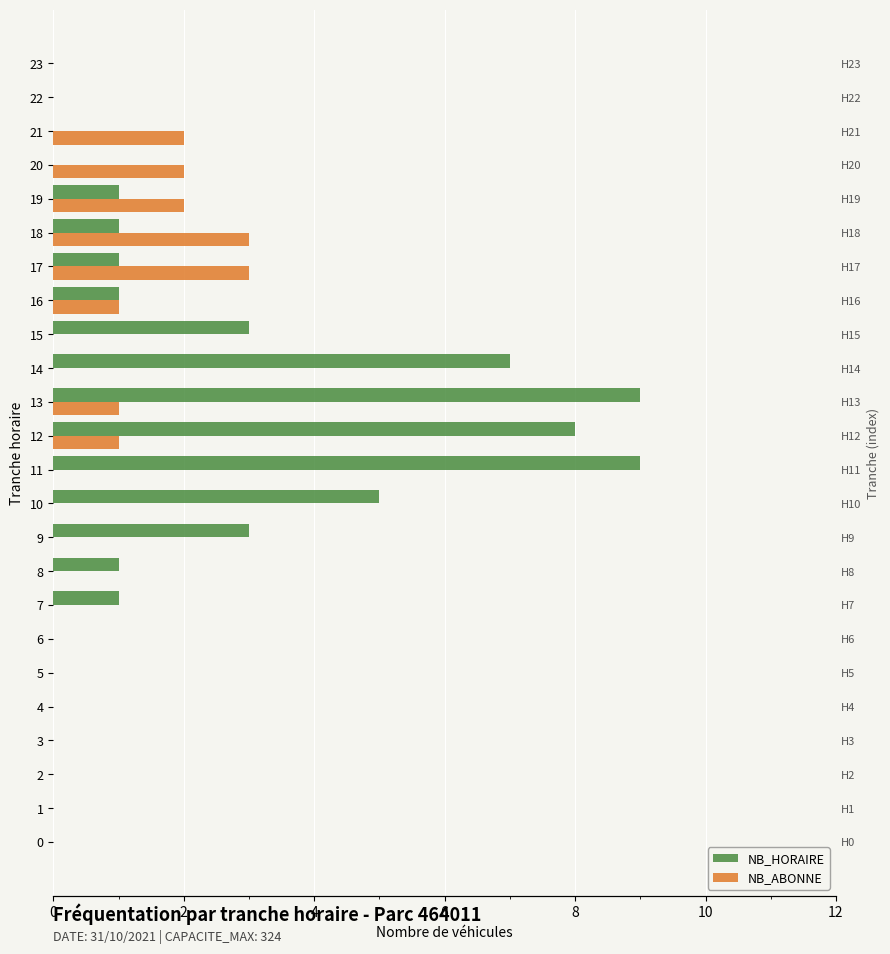

Is the value of NB_ABONNE at 11 greater than the value of NB_HORAIRE at 17?

No